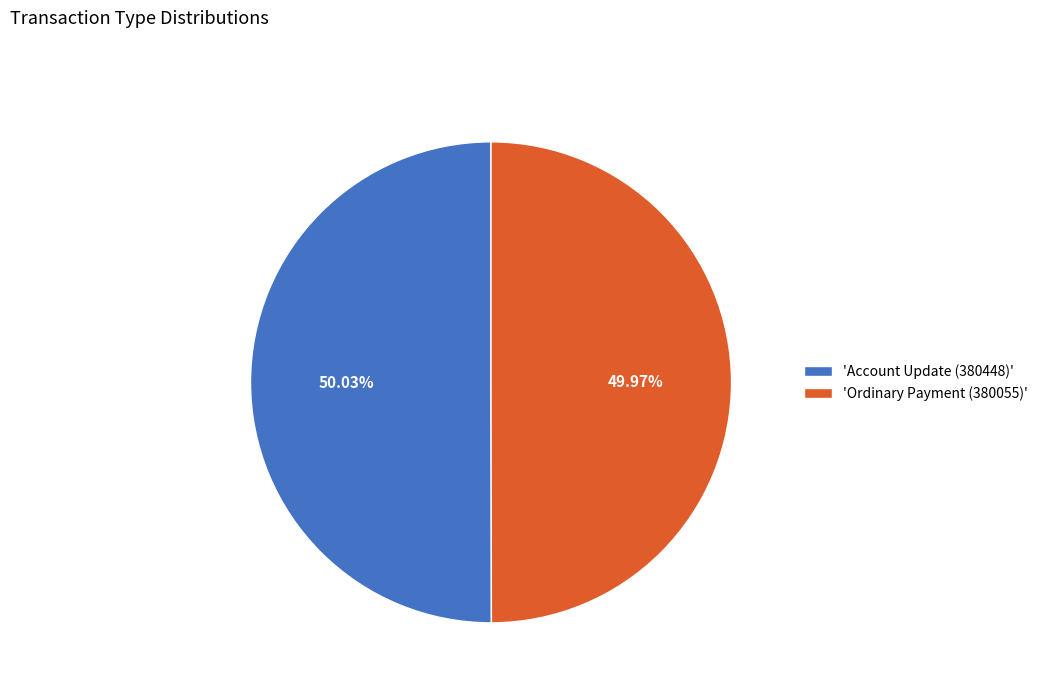

Combined, do 'Ordinary Payment (380055)' and 'Account Update (380448)' account for over 50%?

Yes